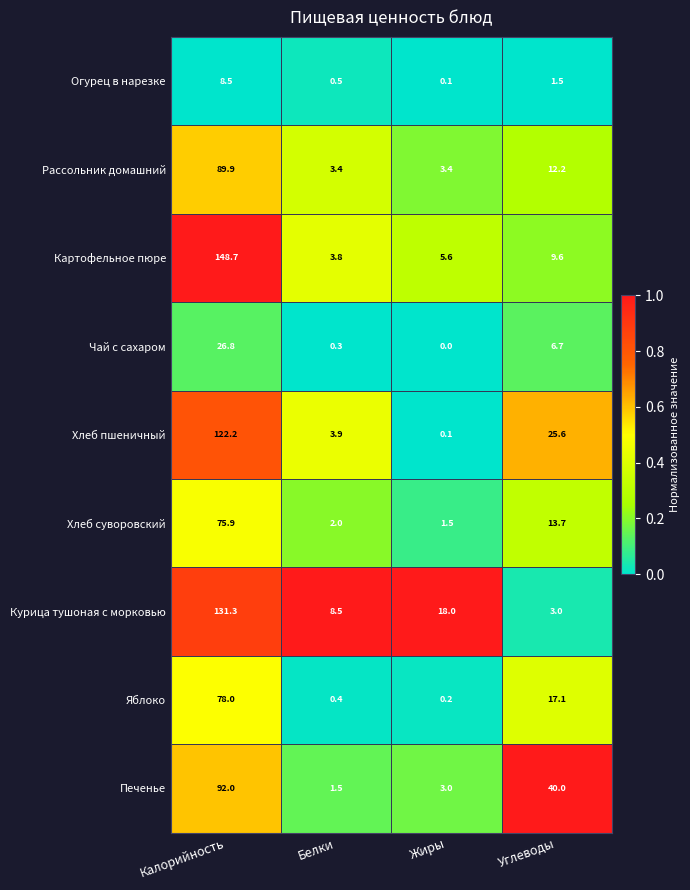

What is the difference between the highest and lowest values at Калорийность?

140.2